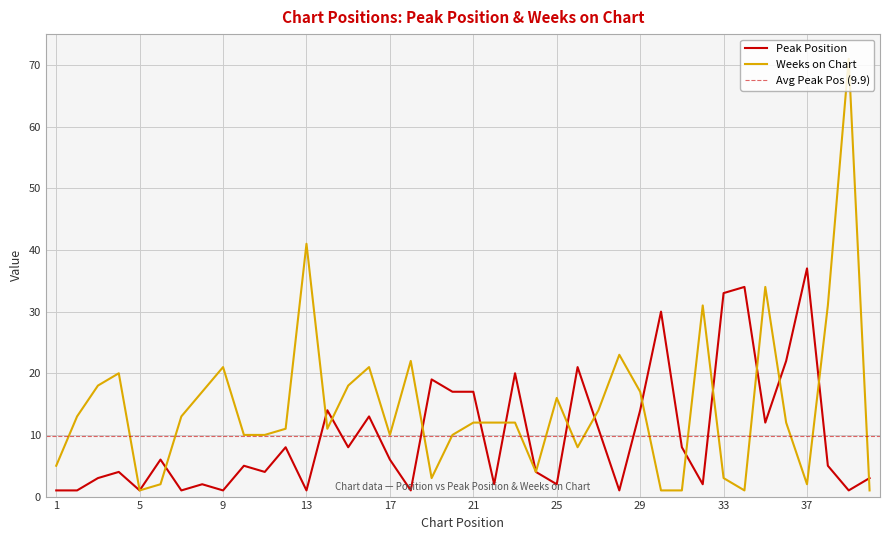

Between which two adjacent categories do Peak Position and Weeks on Chart first intersect?

6 and 7